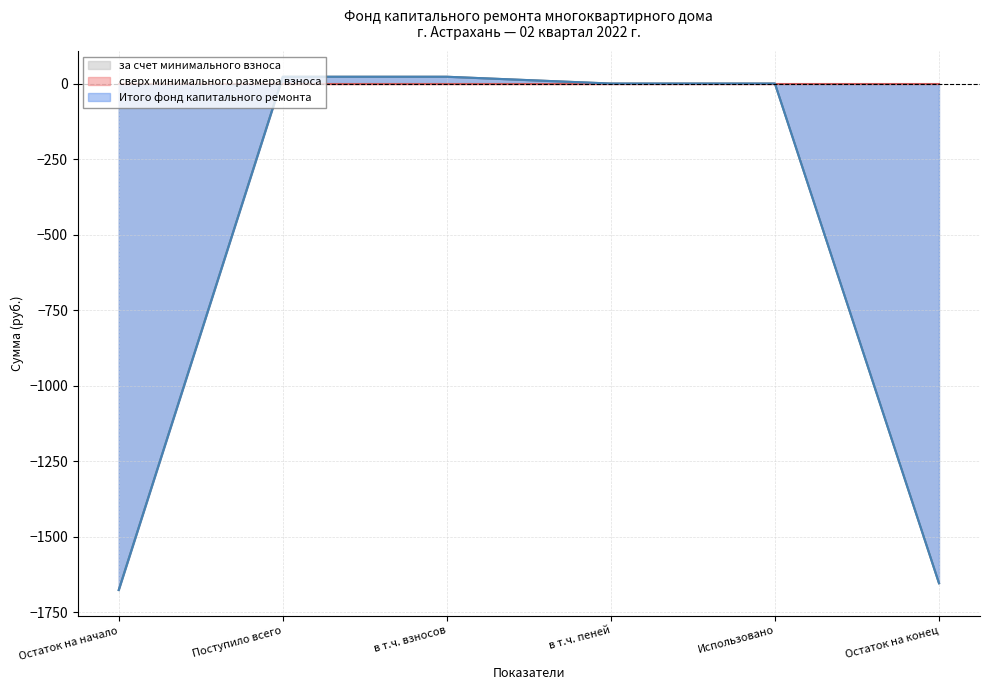

What is the greatest value displayed?

22.5